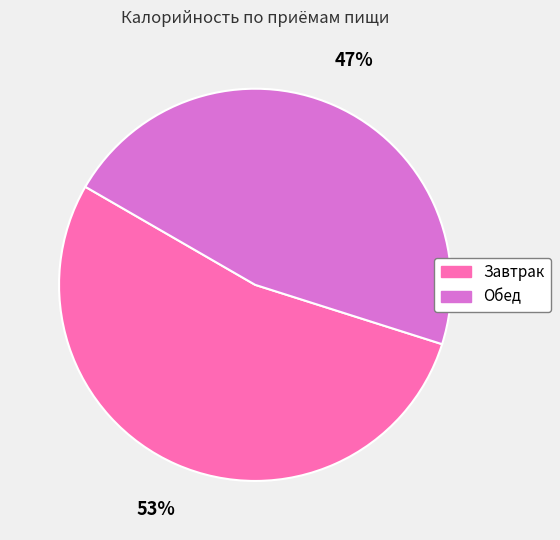

What is the ratio of the value at Обед to the value at Завтрак?

0.9